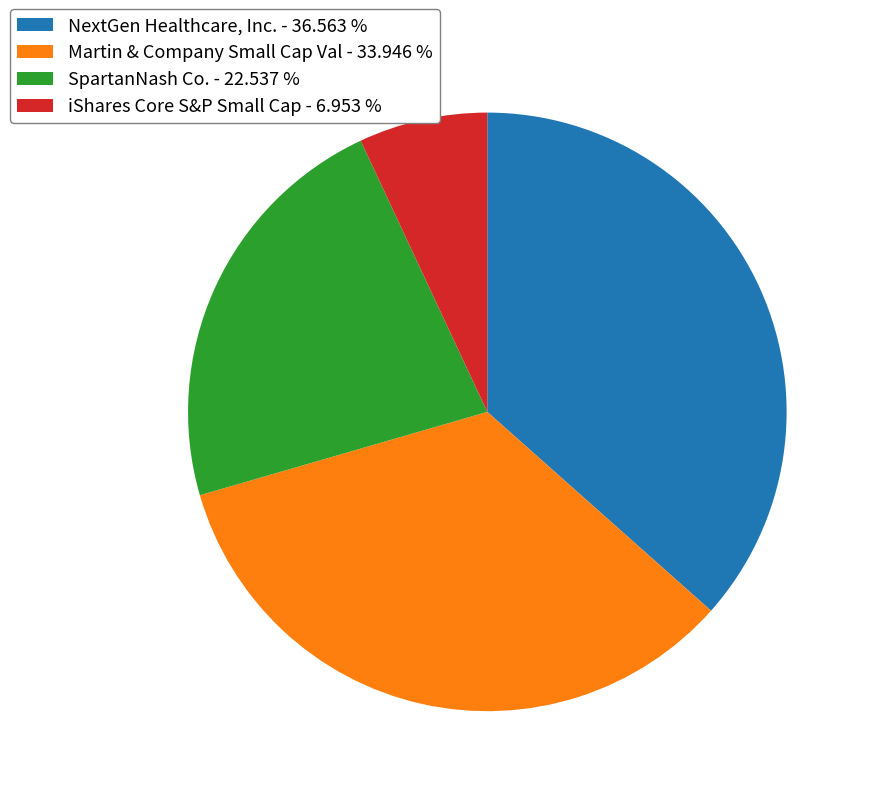

Approximately how many times larger is the value at SpartanNash Co. compared to iShares Core S&P Small Cap?

3.2